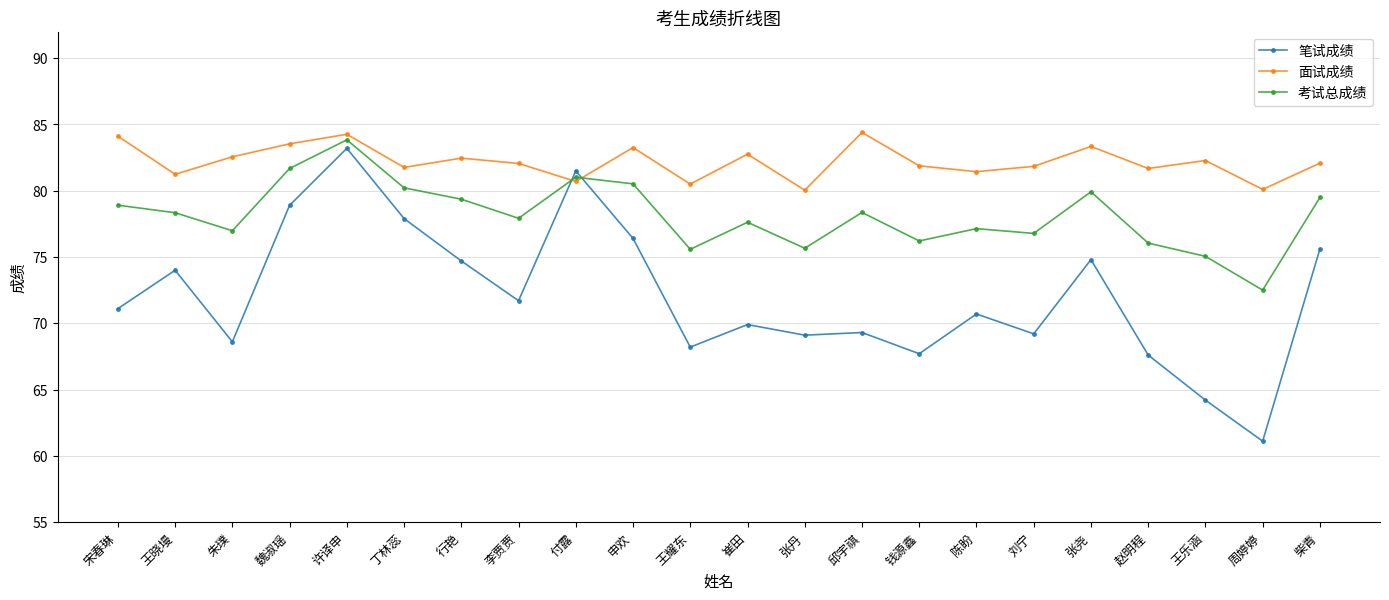

Is the value of 面试成绩 at 王晓墁 greater than the value of 笔试成绩 at 邱宇祺?

Yes